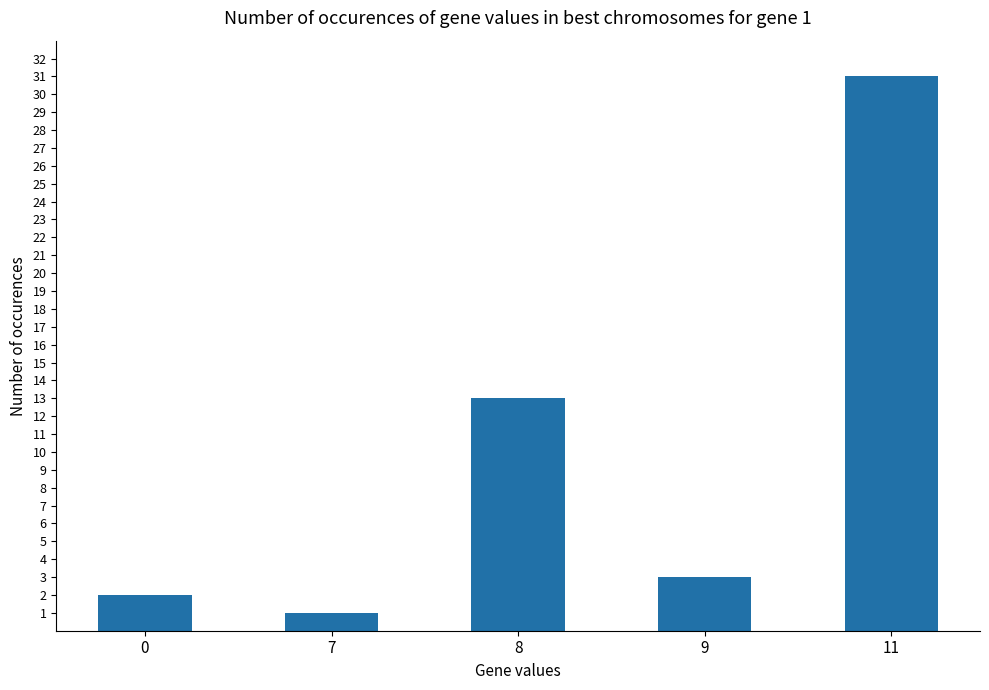

Does the chart contain stacked bars?

No